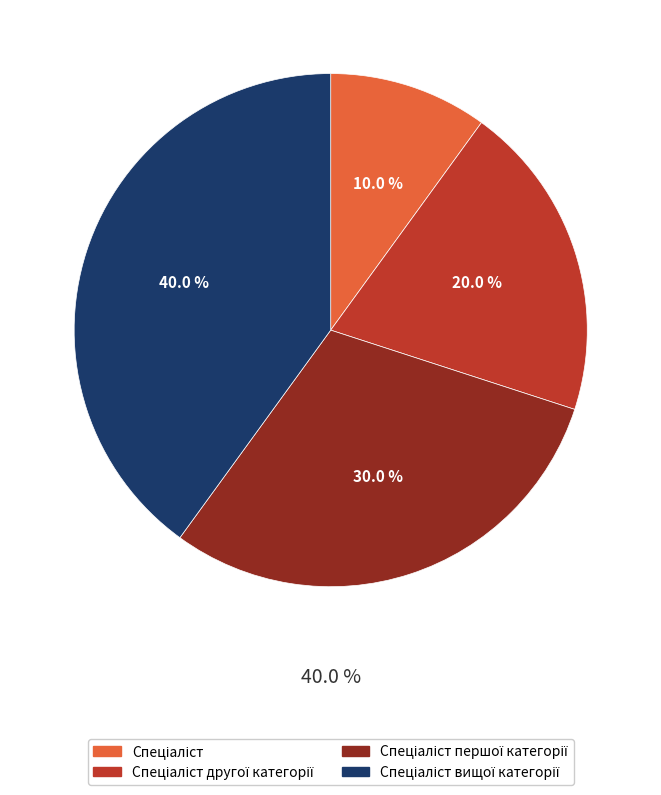

Does Спеціаліст другої категорії account for over 50% of the chart?

No